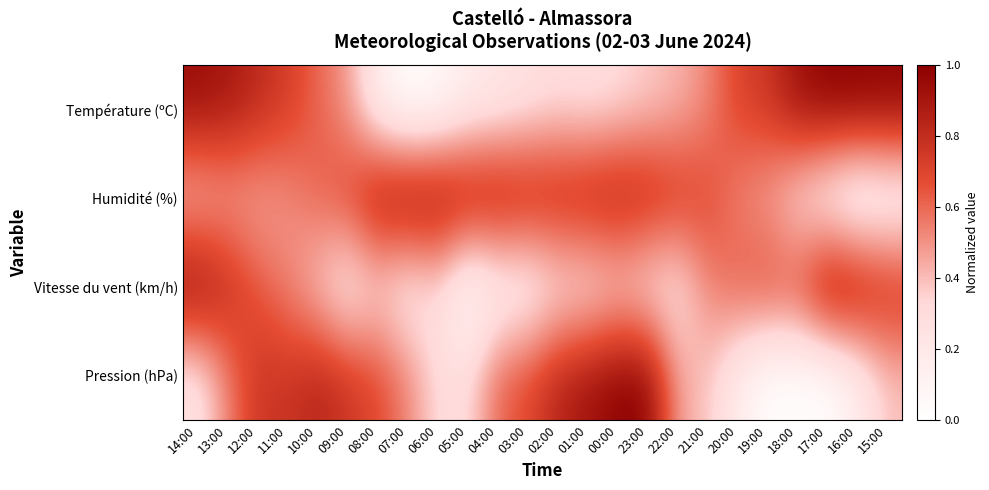

Reading right to left, transcribe all the data shown in this chart.

Température (ºC): 15:00=1.0	16:00=1.0	17:00=1.0	18:00=0.9	19:00=0.8	20:00=0.7	21:00=0.5	22:00=0.4	23:00=0.4	00:00=0.3	01:00=0.3	02:00=0.3	03:00=0.3	04:00=0.2	05:00=0.2	06:00=0.0	07:00=0.0	08:00=0.1	09:00=0.5	10:00=0.6	11:00=0.7	12:00=0.8	13:00=0.9	14:00=0.9
Humidité (%): 15:00=0.1	16:00=0.0	17:00=0.1	18:00=0.3	19:00=0.4	20:00=0.5	21:00=0.7	22:00=0.8	23:00=0.9	00:00=0.9	01:00=0.9	02:00=0.9	03:00=0.9	04:00=0.9	05:00=0.9	06:00=1.0	07:00=1.0	08:00=0.9	09:00=0.7	10:00=0.6	11:00=0.5	12:00=0.4	13:00=0.4	14:00=0.4
Vitesse du vent (km/h): 15:00=0.8	16:00=0.9	17:00=1.0	18:00=0.7	19:00=0.7	20:00=0.6	21:00=0.5	22:00=0.2	23:00=0.2	00:00=0.3	01:00=0.2	02:00=0.2	03:00=0.1	04:00=0.1	05:00=0.0	06:00=0.3	07:00=0.2	08:00=0.3	09:00=0.2	10:00=0.4	11:00=0.5	12:00=0.6	13:00=0.8	14:00=1.0
Pression (hPa): 15:00=0.4	16:00=0.2	17:00=0.0	18:00=0.0	19:00=0.0	20:00=0.2	21:00=0.4	22:00=0.5	23:00=1.0	00:00=1.0	01:00=0.9	02:00=0.8	03:00=0.7	04:00=0.6	05:00=0.3	06:00=0.3	07:00=0.5	08:00=0.7	09:00=0.8	10:00=0.8	11:00=0.8	12:00=0.8	13:00=0.5	14:00=0.2